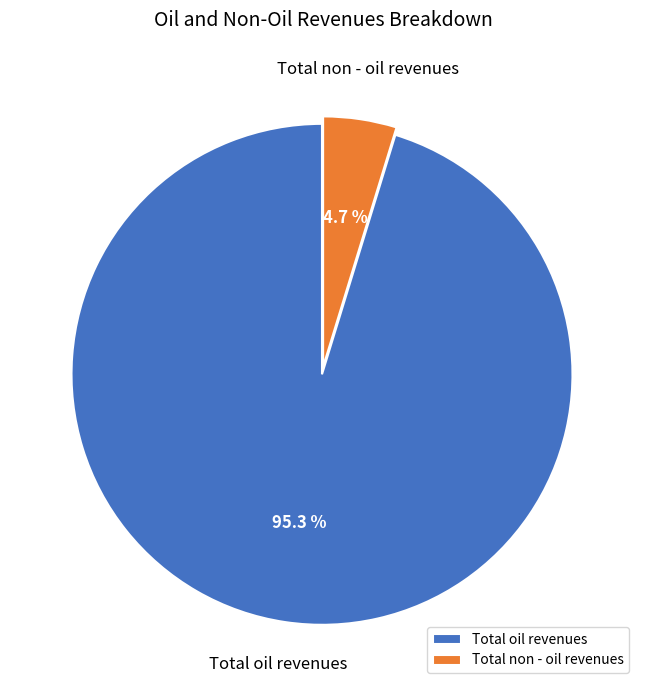

Does any single category account for the majority?

Yes